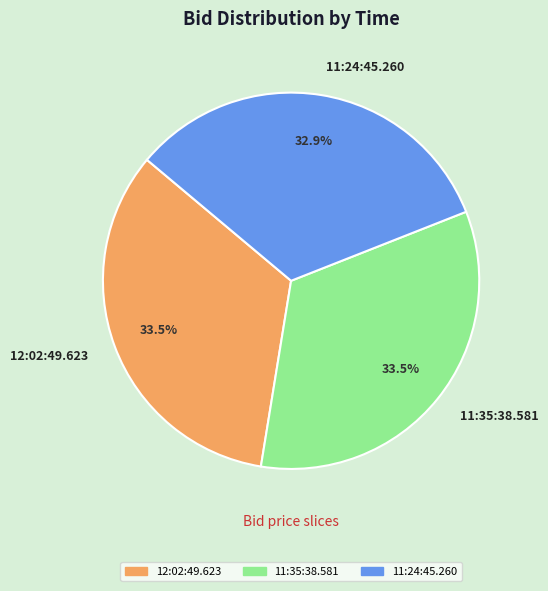

Does 11:35:38.581 account for over 50% of the chart?

No